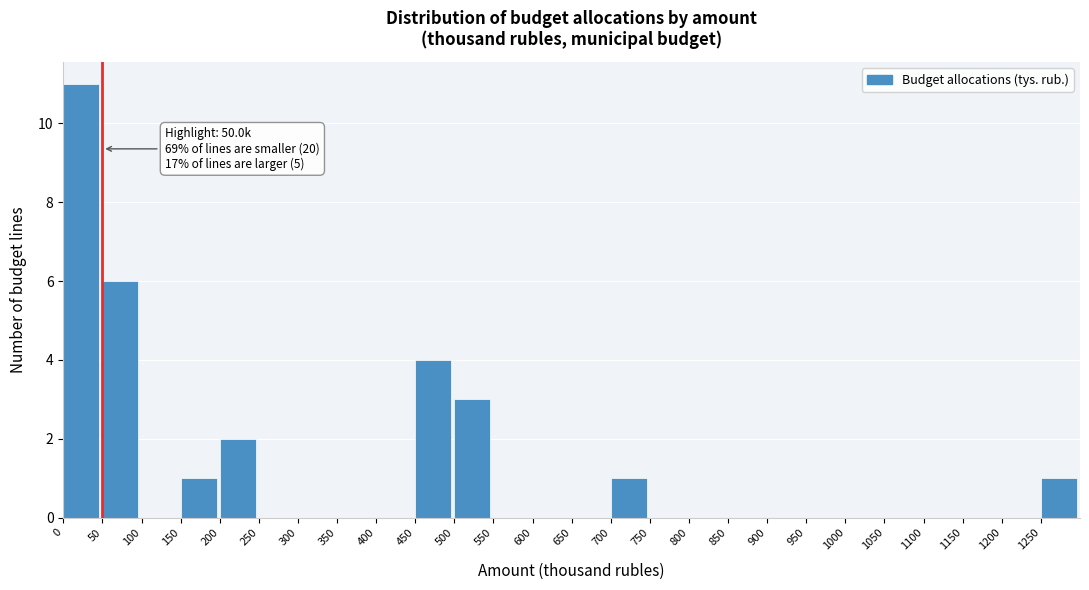

Which range on the x-axis has the tallest bar?

0 to 50